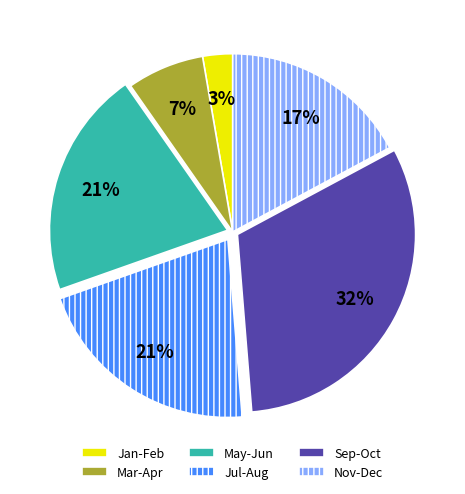

Is it true that Nov-Dec is 28% of the pie?

False